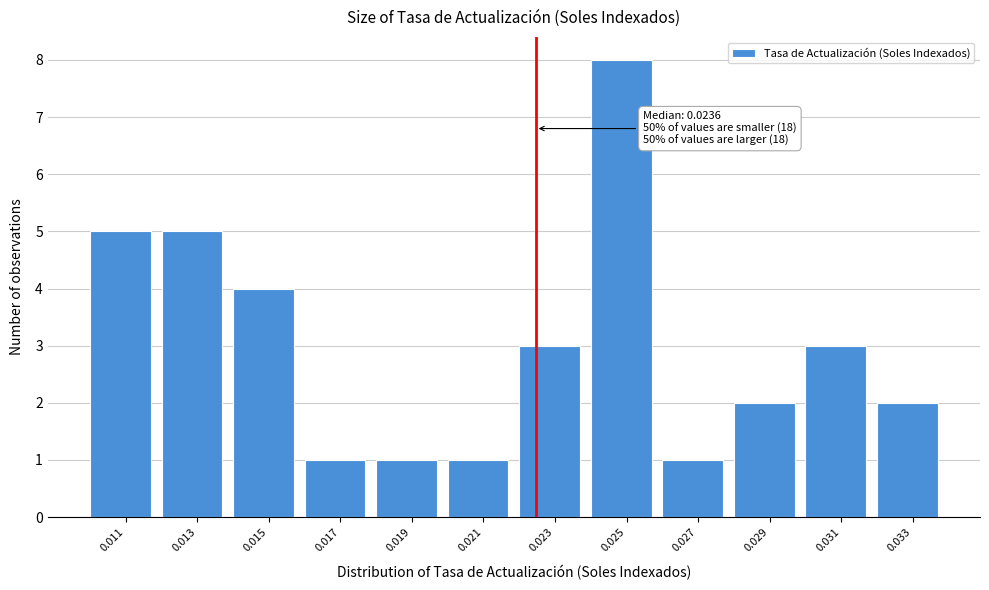

Reading left to right, extract all data points from this chart.

0.011=5	0.013=5	0.015=4	0.017=1	0.019=1	0.021=1	0.023=3	0.025=8	0.027=1	0.029=2	0.031=3	0.033=2